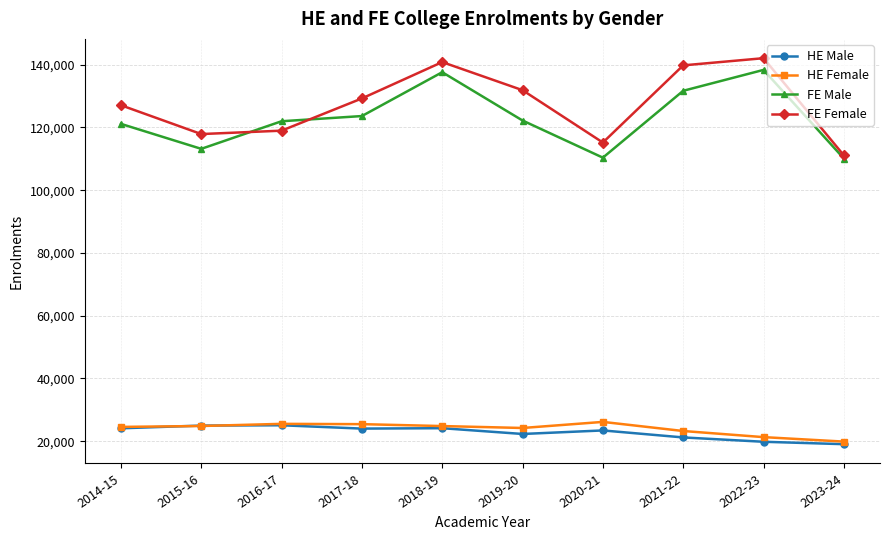

How many data points in FE Female are less than 129224?

5